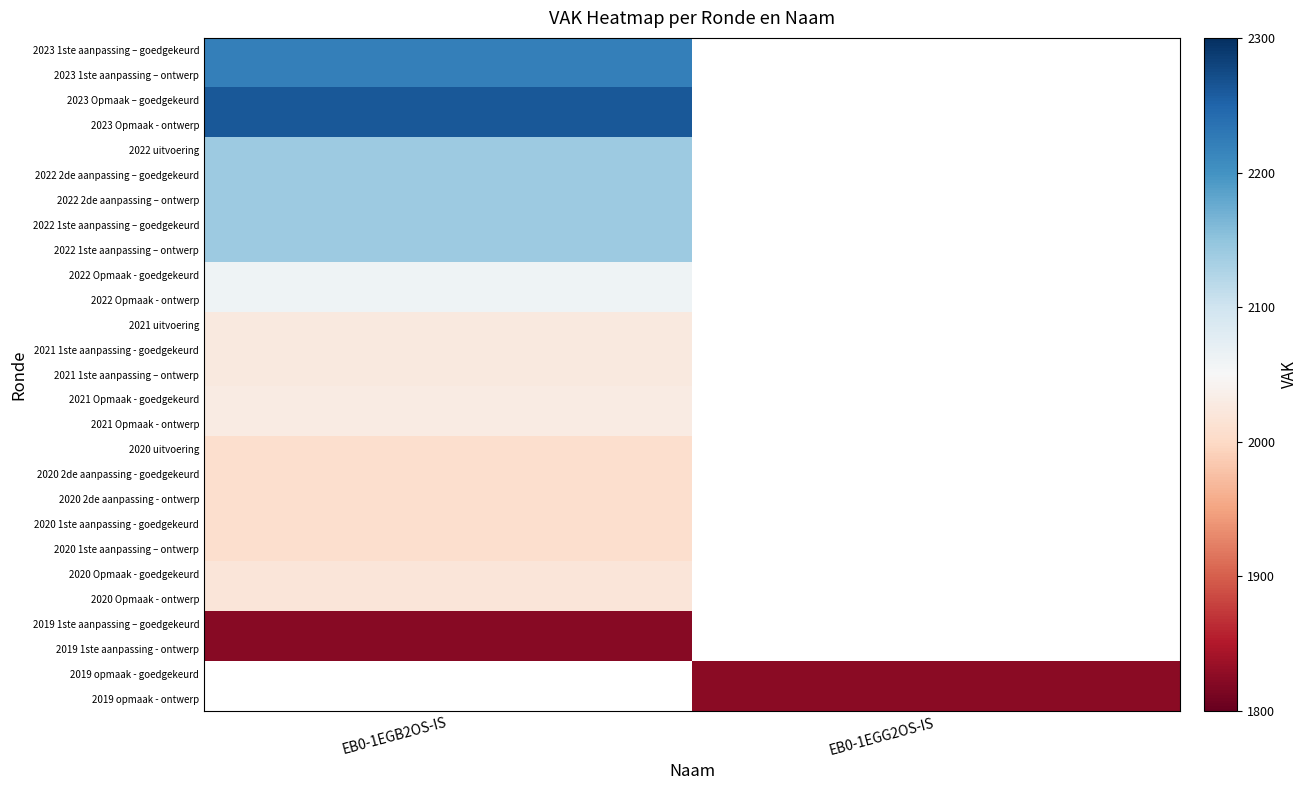

List the series in order of their peak value, lowest first.

2019 1ste aanpassing – goedgekeurd, 2019 1ste aanpassing - ontwerp, 2020 uitvoering, 2020 2de aanpassing - goedgekeurd, 2020 2de aanpassing - ontwerp, 2020 1ste aanpassing - goedgekeurd, 2020 1ste aanpassing – ontwerp, 2020 Opmaak - goedgekeurd, 2020 Opmaak - ontwerp, 2021 uitvoering, 2021 1ste aanpassing - goedgekeurd, 2021 1ste aanpassing – ontwerp, 2021 Opmaak - goedgekeurd, 2021 Opmaak - ontwerp, 2022 Opmaak - goedgekeurd, 2022 Opmaak - ontwerp, 2022 uitvoering, 2022 2de aanpassing – goedgekeurd, 2022 2de aanpassing – ontwerp, 2022 1ste aanpassing – goedgekeurd, 2022 1ste aanpassing – ontwerp, 2023 1ste aanpassing – goedgekeurd, 2023 1ste aanpassing – ontwerp, 2023 Opmaak – goedgekeurd, 2023 Opmaak - ontwerp, 2019 opmaak - goedgekeurd, 2019 opmaak - ontwerp